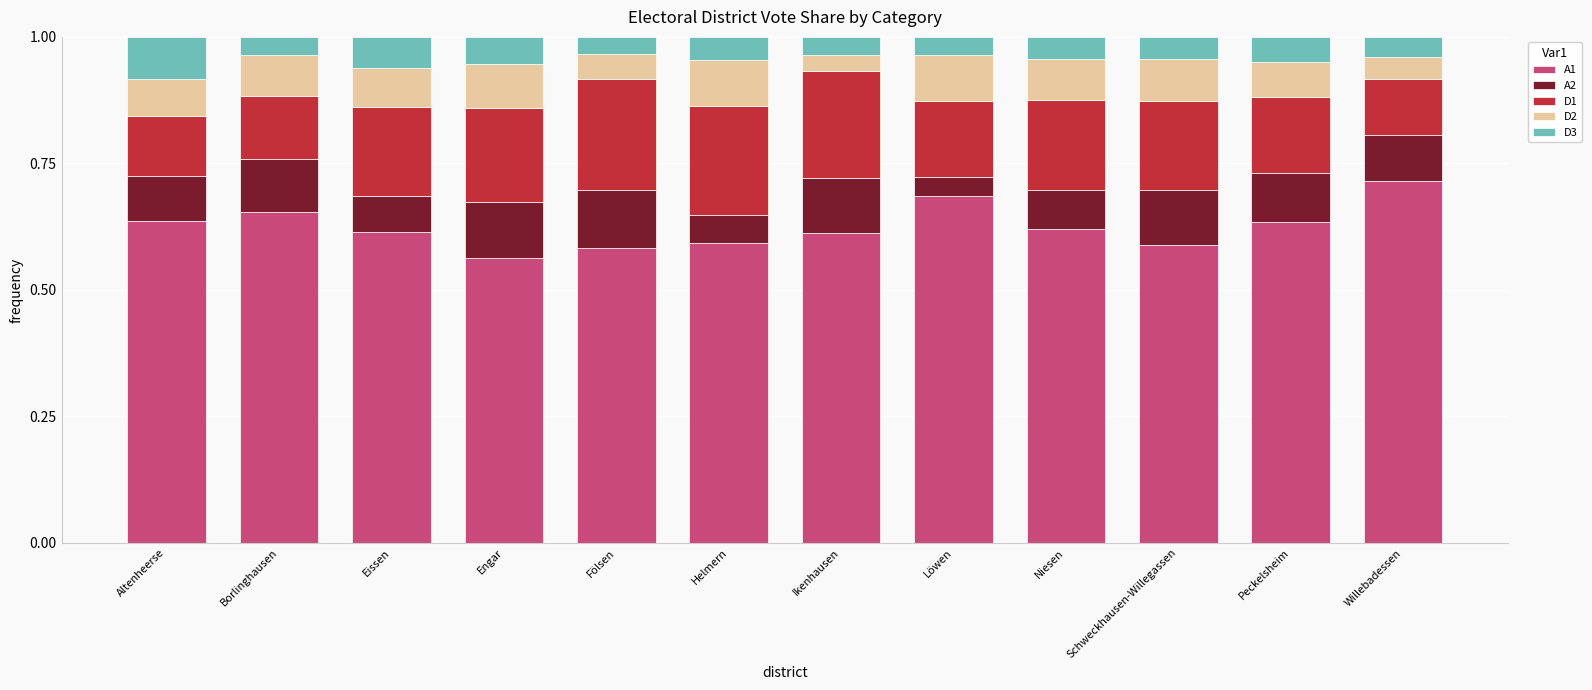

Is it true that A1 equals 0.6 at Eissen?

True